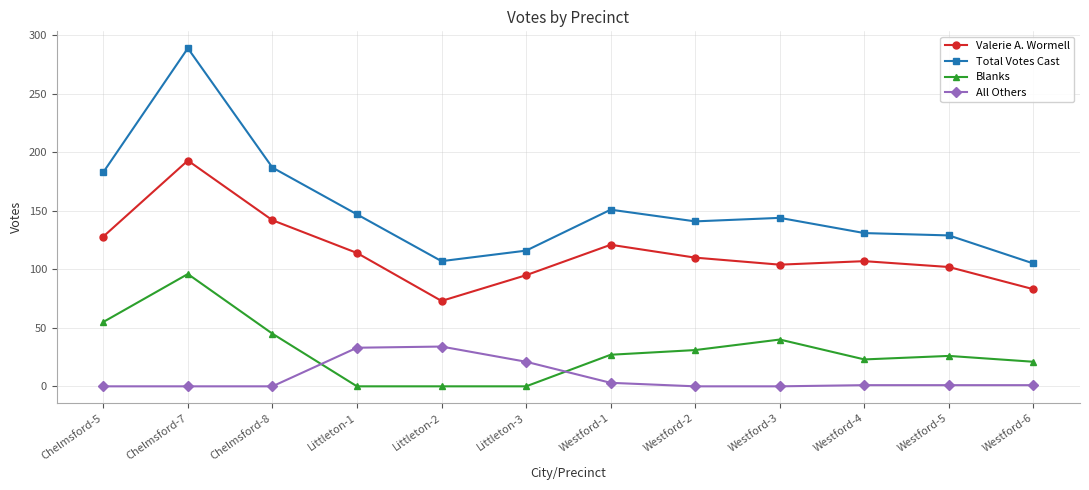

At Westford-5, list the series in order from largest to smallest.

Total Votes Cast, Valerie A. Wormell, Blanks, All Others